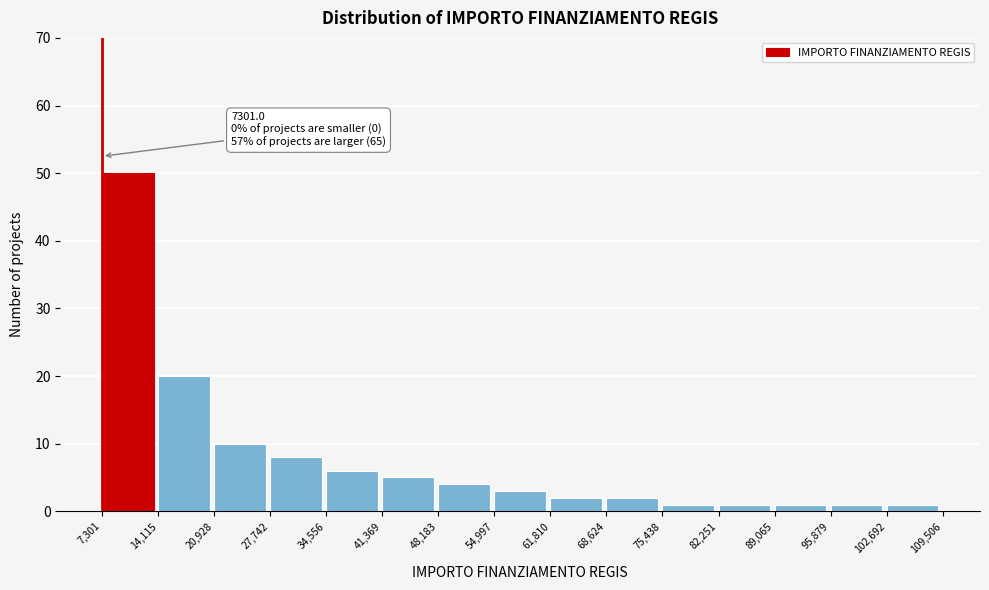

Which range on the x-axis has the tallest bar?

7,301 to 14,115